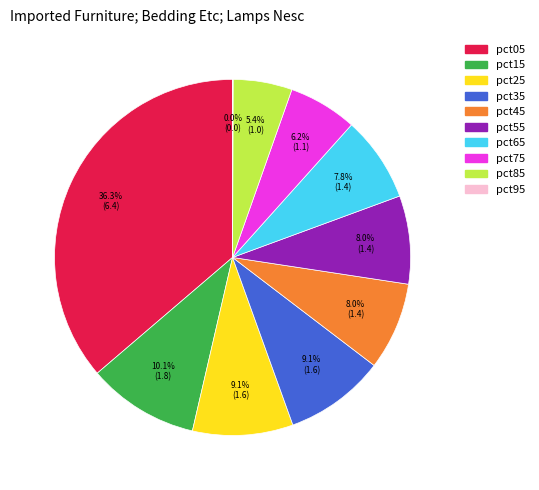

To the nearest percent, what is the difference between the pct55 and pct25 slice percentages?

1%